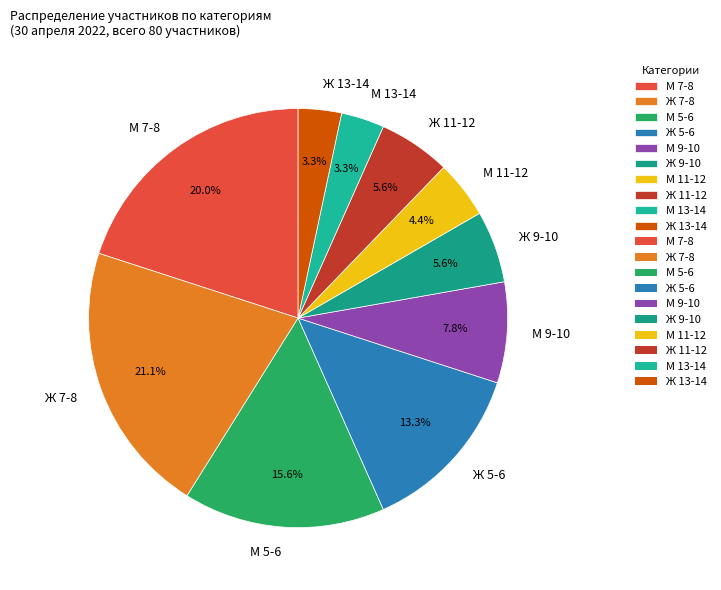

Is there a majority slice in this chart?

No